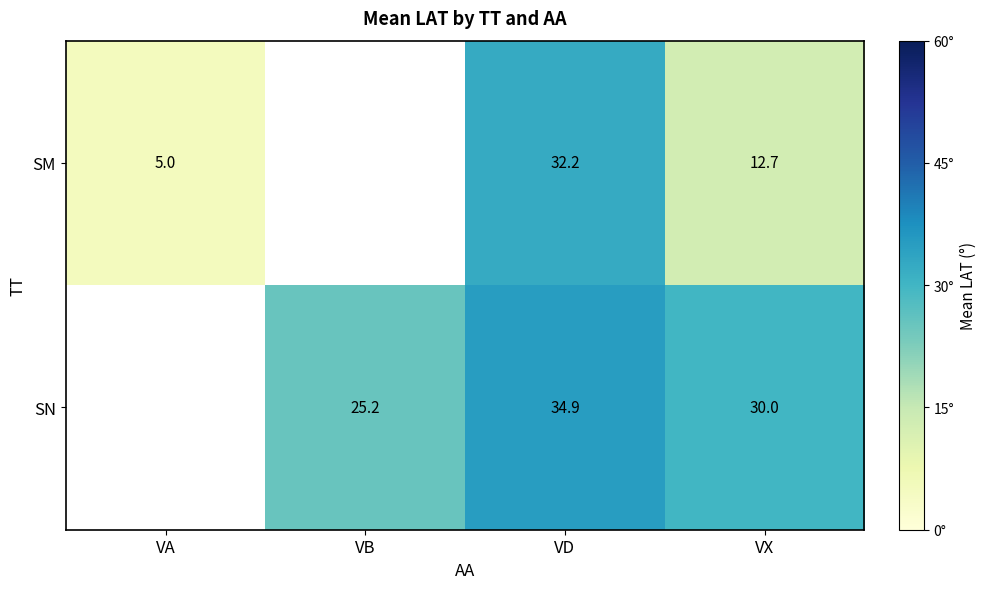

At VD, list the series in order from largest to smallest.

SN, SM